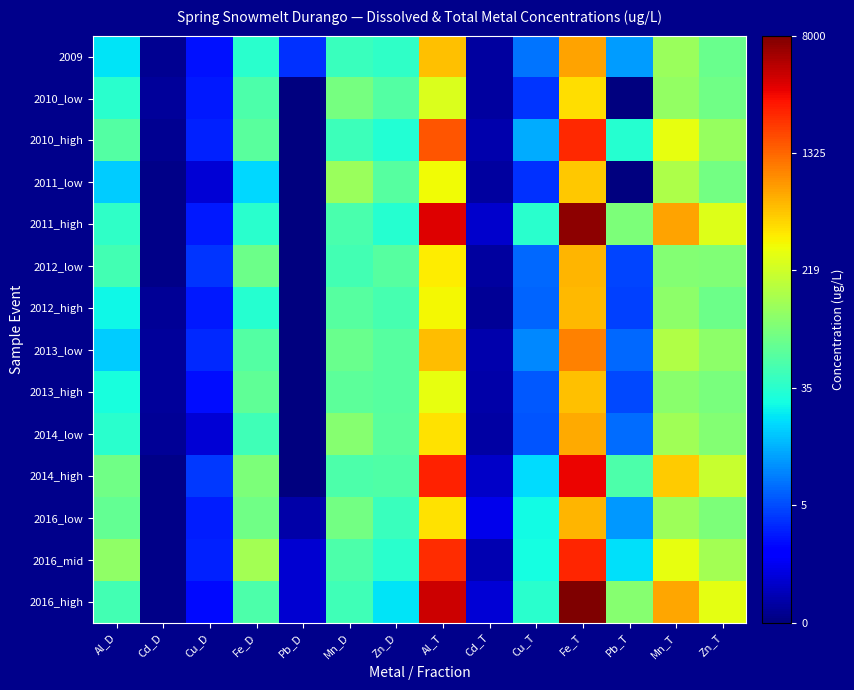

Which has a higher value, Cd_T or Pb_D?

Pb_D